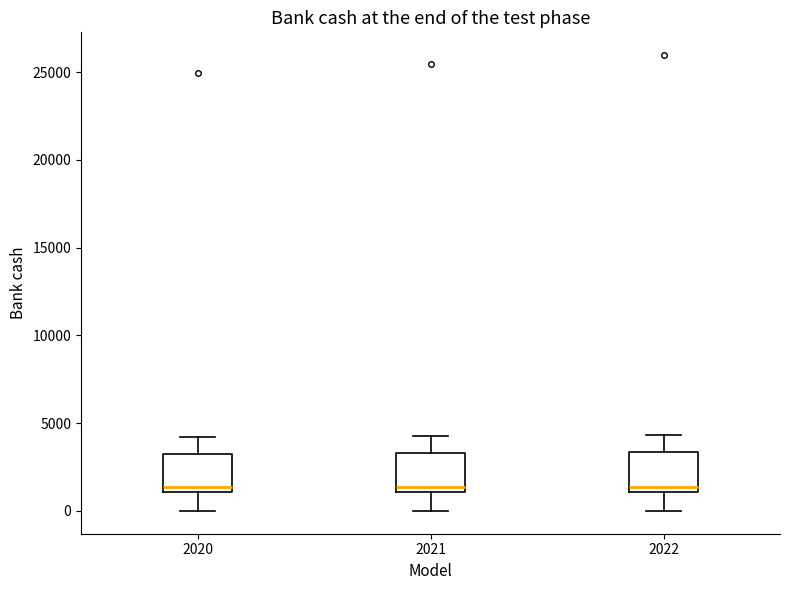

Reading left to right, read every box against the y-axis: the position of its median line, the range the box covers, and the ends of its whiskers. The values are not printed on the chart, so give them approximately, as read against the axis.

2020: median 1500, box 1000 to 3000, whiskers 0 to 4000
2021: median 1500, box 1000 to 3500, whiskers 0 to 4500
2022: median 1500, box 1000 to 3500, whiskers 0 to 4500